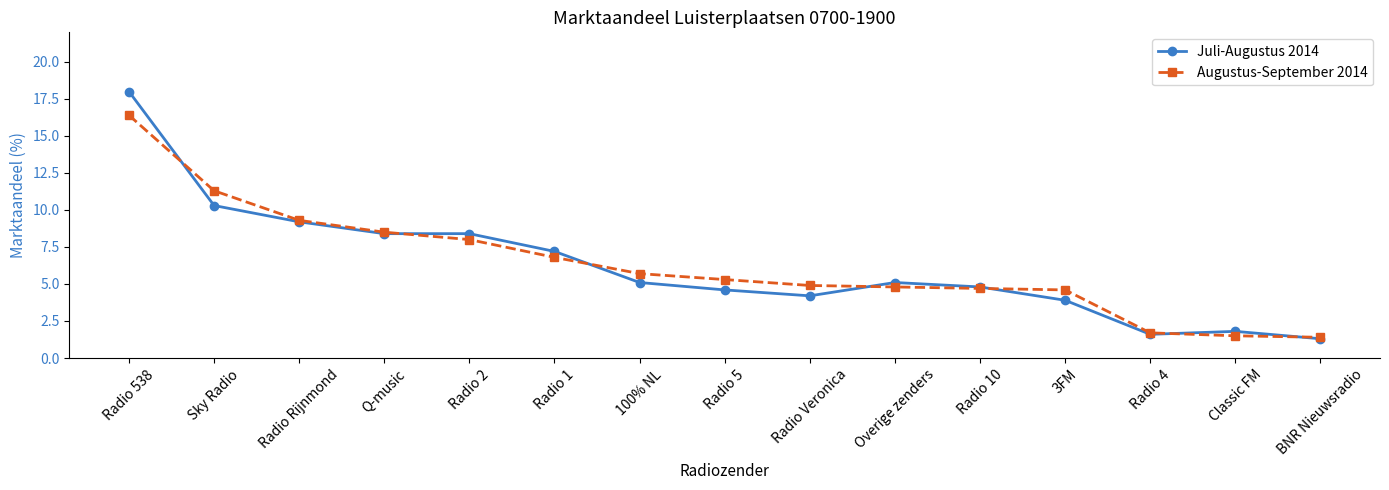

What is the label of the 6th point from the left?

Radio 1